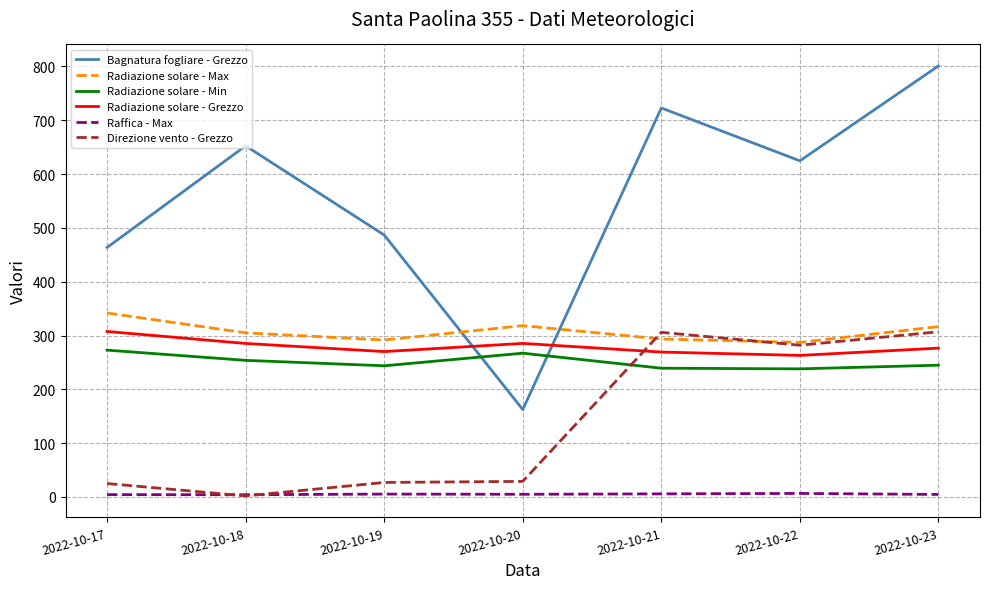

Which series has the widest spread of values?

Bagnatura fogliare - Grezzo